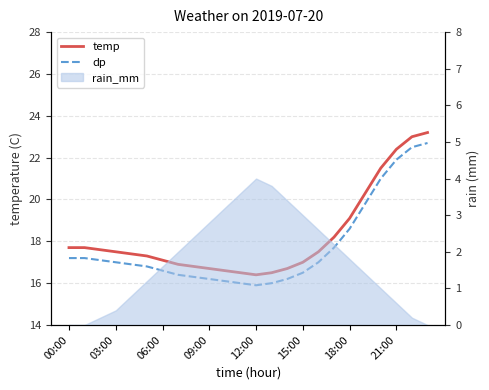

True or false: dp and temp cross at least once.

False